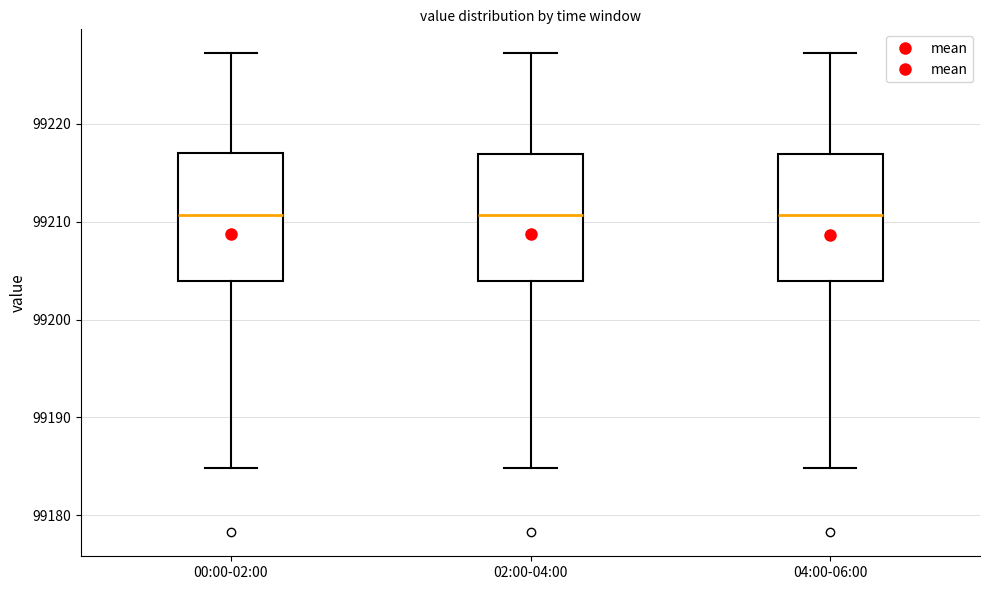

Where is the lower edge of the box for 02:00-04:00 on the y-axis? The values are not printed on the chart, so give them approximately, as read against the axis.

99204